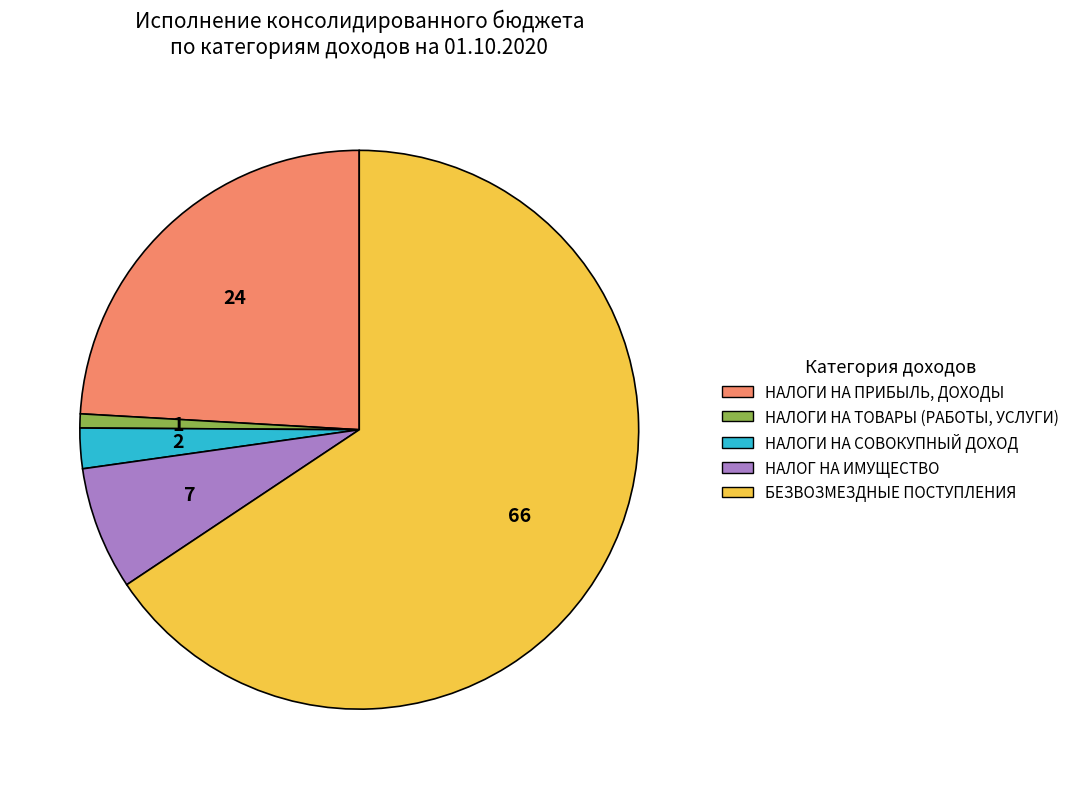

Which has a higher value, НАЛОГИ НА ПРИБЫЛЬ, ДОХОДЫ or НАЛОГ НА ИМУЩЕСТВО?

НАЛОГИ НА ПРИБЫЛЬ, ДОХОДЫ